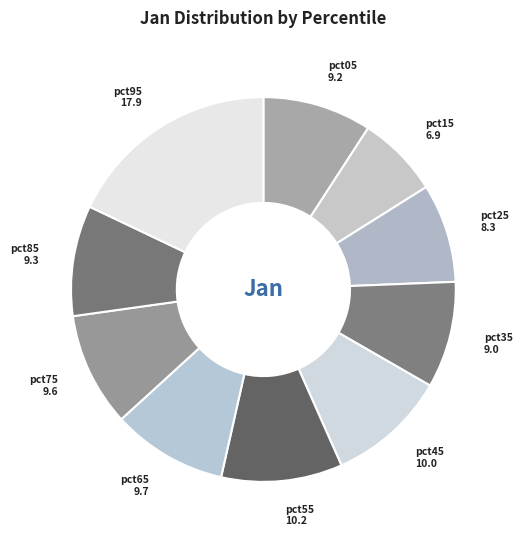

How many slices are in this pie chart?

10